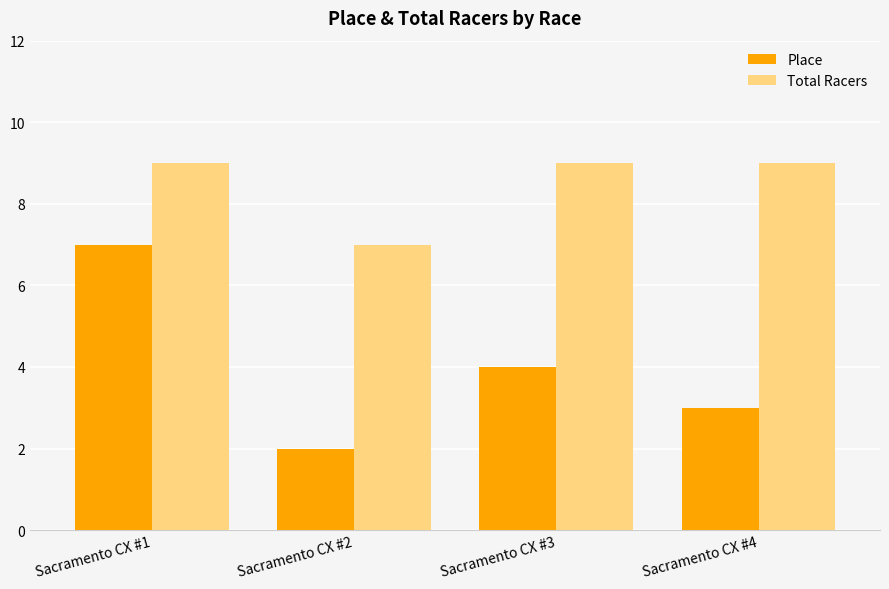

Read the Place value at Sacramento CX #3.

4